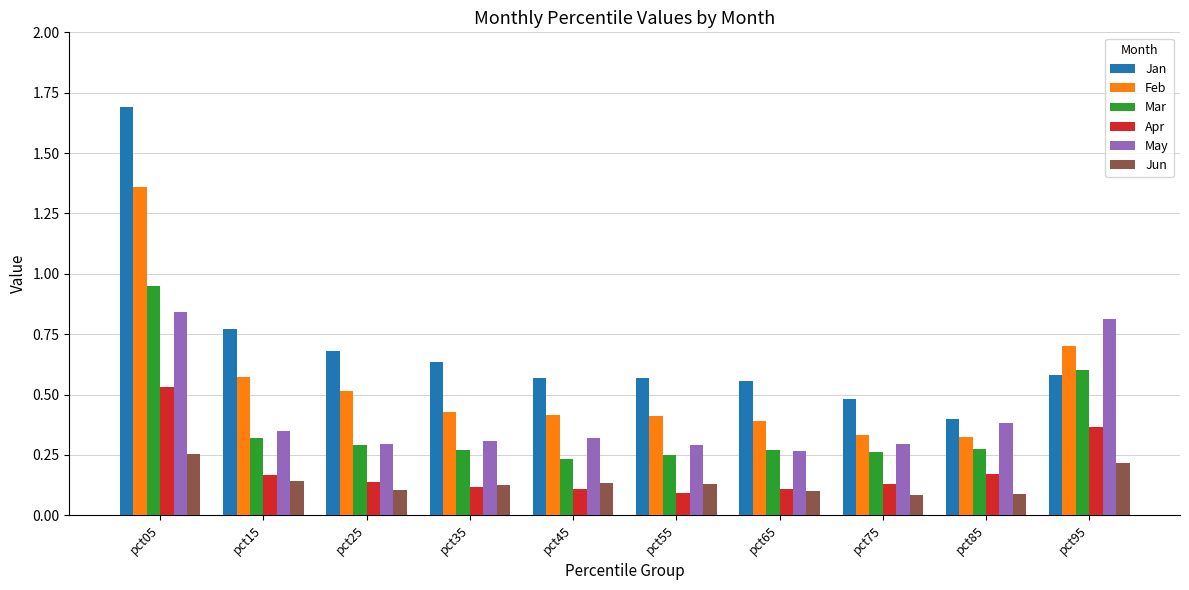

Is it true that Feb equals 0.5 at pct25?

True